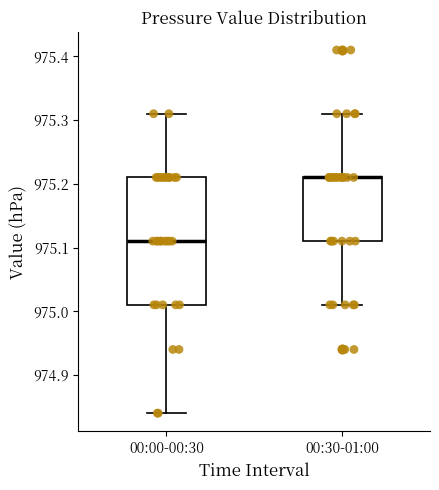

Reading left to right, transcribe this box plot: for each box, give where its median line is, the range the box spans, and where its two whiskers end, as read against the y-axis. The values are not printed on the chart, so give them approximately, as read against the axis.

00:00-00:30: median 975.11, box 975.01 to 975.21, whiskers 974.84 to 975.31
00:30-01:00: median 975.21 (drawn on the box's upper edge), box 975.11 to 975.21, whiskers 975.01 to 975.31